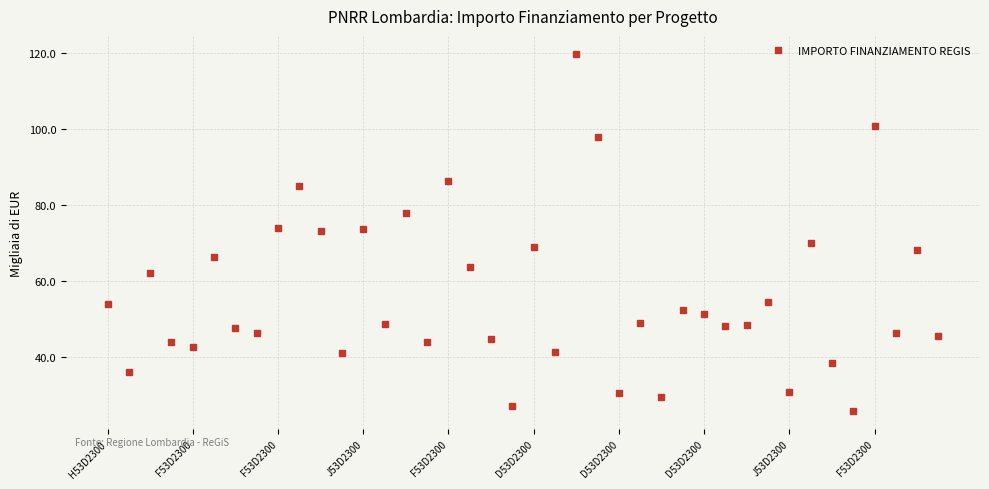

What is the value of the 26th point from the left?

49.0